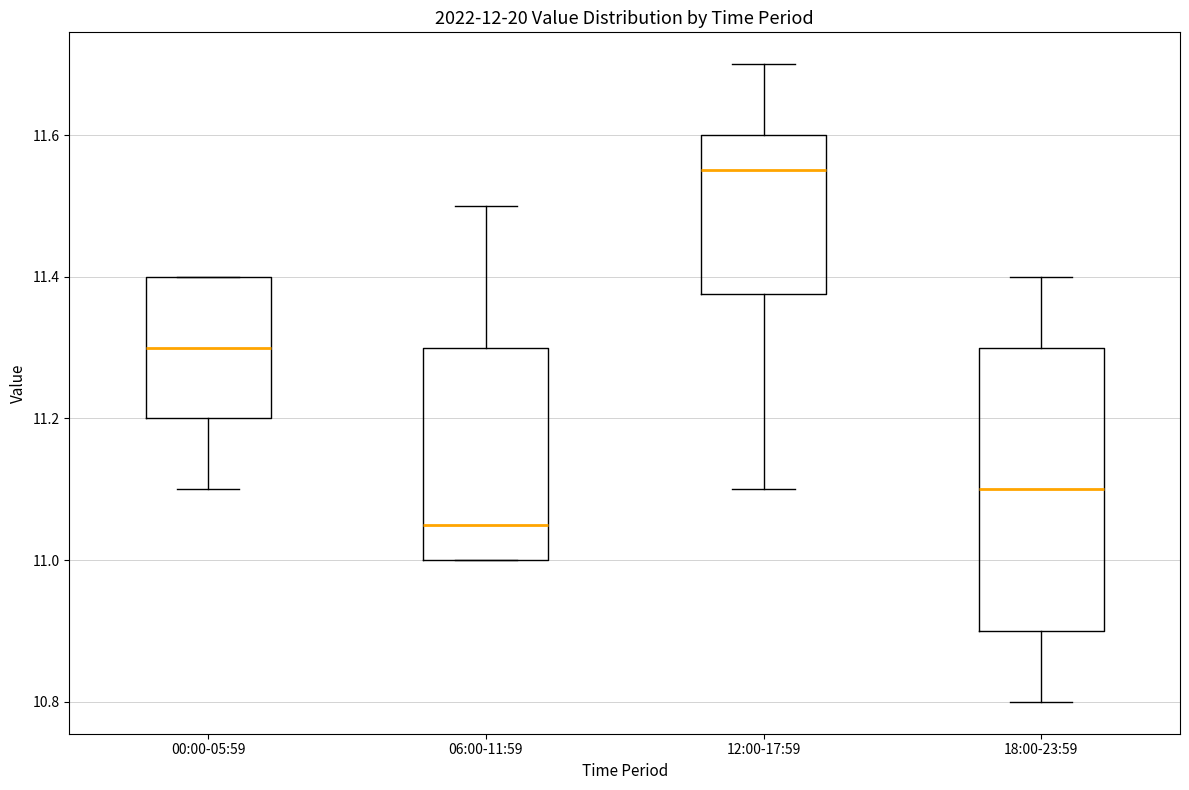

Which box's median line is the highest?

12:00-17:59